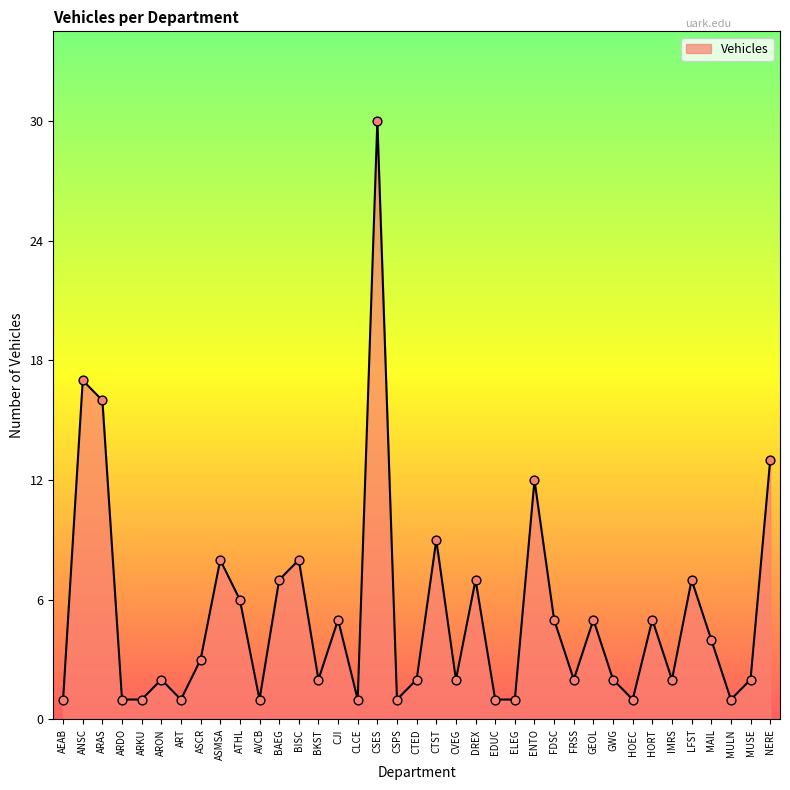

What is the ratio of the value at LFST to the value at CLCE?

7.0